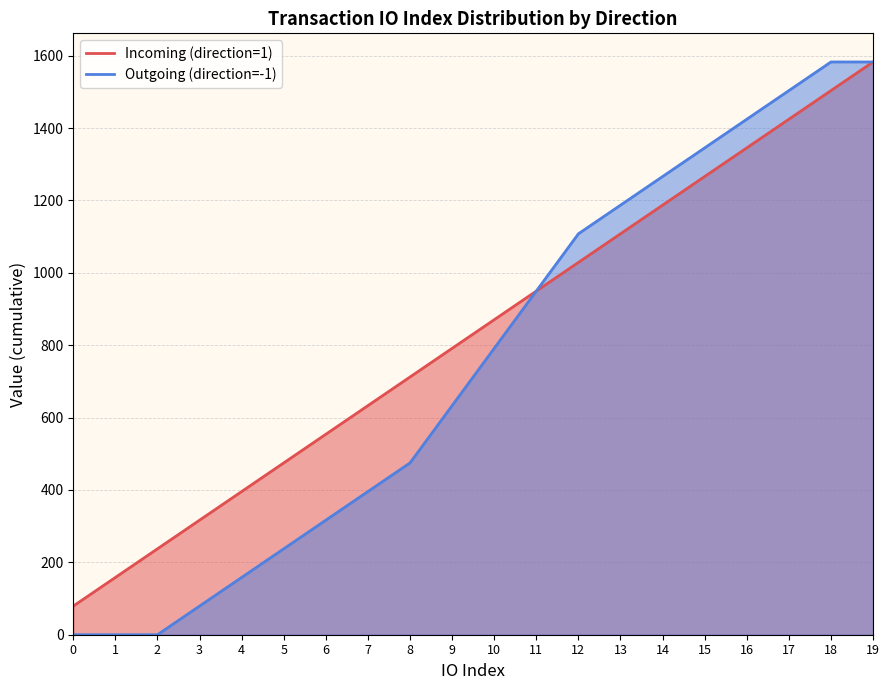

List the series in order of their peak value, lowest first.

Incoming (direction=1), Outgoing (direction=-1)